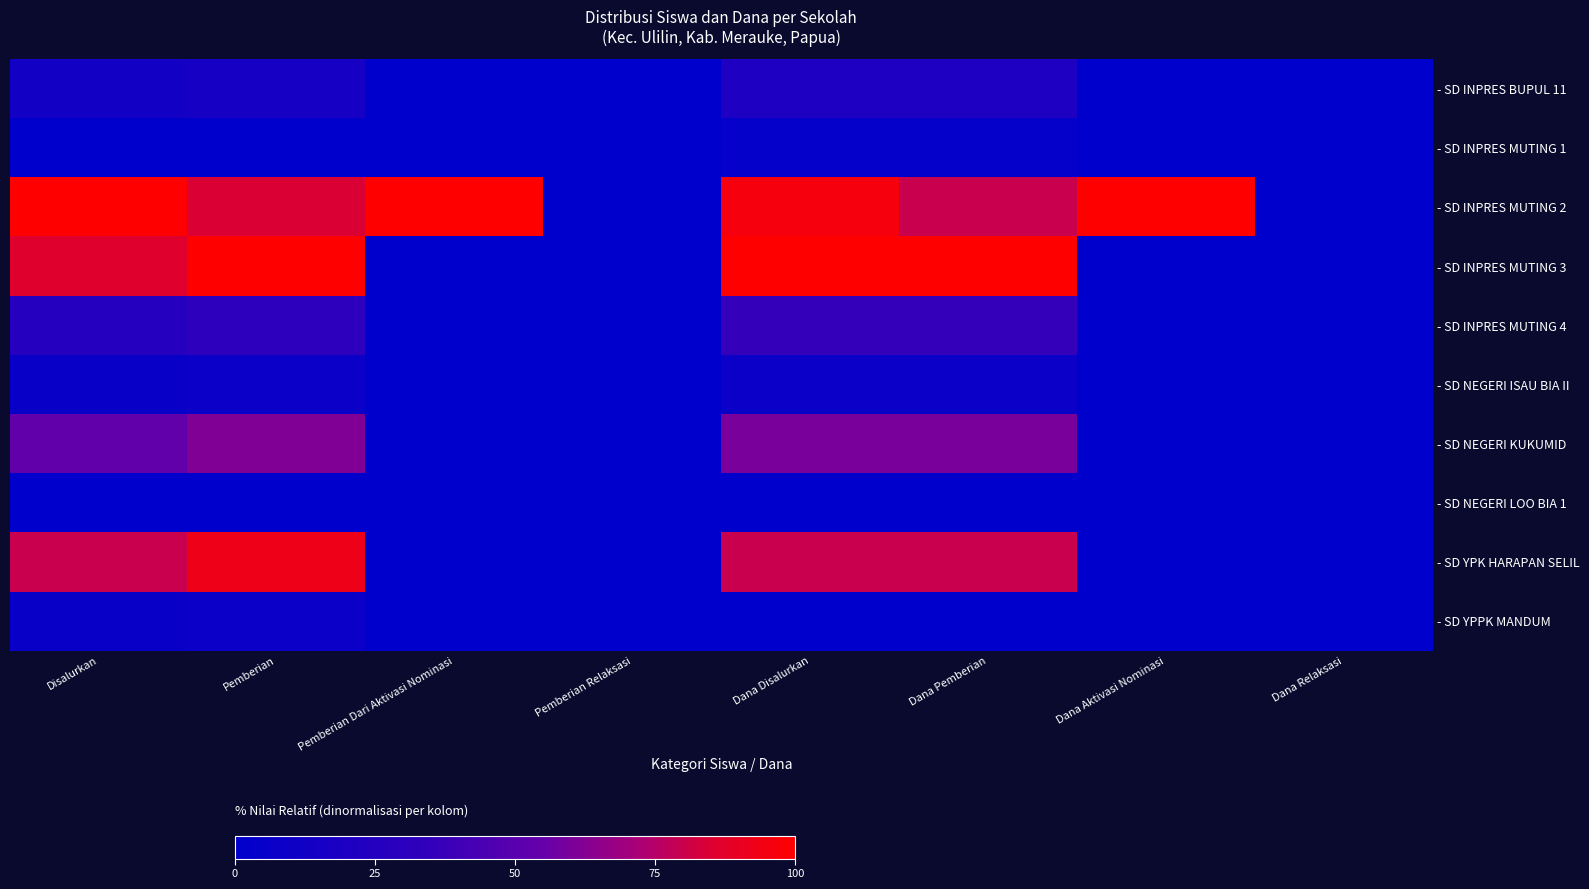

Reading right to left, what are all the values shown in this chart?

- SD INPRES BUPUL 11: Dana Relaksasi=0.0	Dana Aktivasi Nominasi=0.0	Dana Pemberian=20.0	Dana Disalurkan=20.0	Pemberian Relaksasi=0.0	Pemberian Dari Aktivasi Nominasi=0.0	Pemberian=15.4	Disalurkan=13.3
- SD INPRES MUTING 1: Dana Relaksasi=0.0	Dana Aktivasi Nominasi=0.0	Dana Pemberian=4.0	Dana Disalurkan=4.0	Pemberian Relaksasi=0.0	Pemberian Dari Aktivasi Nominasi=0.0	Pemberian=0.0	Disalurkan=0.0
- SD INPRES MUTING 2: Dana Relaksasi=0.0	Dana Aktivasi Nominasi=100.0	Dana Pemberian=80.0	Dana Disalurkan=96.0	Pemberian Relaksasi=0.0	Pemberian Dari Aktivasi Nominasi=100.0	Pemberian=84.6	Disalurkan=100.0
- SD INPRES MUTING 3: Dana Relaksasi=0.0	Dana Aktivasi Nominasi=0.0	Dana Pemberian=100.0	Dana Disalurkan=100.0	Pemberian Relaksasi=0.0	Pemberian Dari Aktivasi Nominasi=0.0	Pemberian=100.0	Disalurkan=86.7
- SD INPRES MUTING 4: Dana Relaksasi=0.0	Dana Aktivasi Nominasi=0.0	Dana Pemberian=36.0	Dana Disalurkan=36.0	Pemberian Relaksasi=0.0	Pemberian Dari Aktivasi Nominasi=0.0	Pemberian=30.8	Disalurkan=26.7
- SD NEGERI ISAU BIA II: Dana Relaksasi=0.0	Dana Aktivasi Nominasi=0.0	Dana Pemberian=8.0	Dana Disalurkan=8.0	Pemberian Relaksasi=0.0	Pemberian Dari Aktivasi Nominasi=0.0	Pemberian=7.7	Disalurkan=6.7
- SD NEGERI KUKUMID: Dana Relaksasi=0.0	Dana Aktivasi Nominasi=0.0	Dana Pemberian=60.0	Dana Disalurkan=60.0	Pemberian Relaksasi=0.0	Pemberian Dari Aktivasi Nominasi=0.0	Pemberian=61.5	Disalurkan=53.3
- SD NEGERI LOO BIA 1: Dana Relaksasi=0.0	Dana Aktivasi Nominasi=0.0	Dana Pemberian=0.0	Dana Disalurkan=0.0	Pemberian Relaksasi=0.0	Pemberian Dari Aktivasi Nominasi=0.0	Pemberian=0.0	Disalurkan=0.0
- SD YPK HARAPAN SELIL: Dana Relaksasi=0.0	Dana Aktivasi Nominasi=0.0	Dana Pemberian=80.0	Dana Disalurkan=80.0	Pemberian Relaksasi=0.0	Pemberian Dari Aktivasi Nominasi=0.0	Pemberian=92.3	Disalurkan=80.0
- SD YPPK MANDUM: Dana Relaksasi=0.0	Dana Aktivasi Nominasi=0.0	Dana Pemberian=0.0	Dana Disalurkan=0.0	Pemberian Relaksasi=0.0	Pemberian Dari Aktivasi Nominasi=0.0	Pemberian=7.7	Disalurkan=6.7